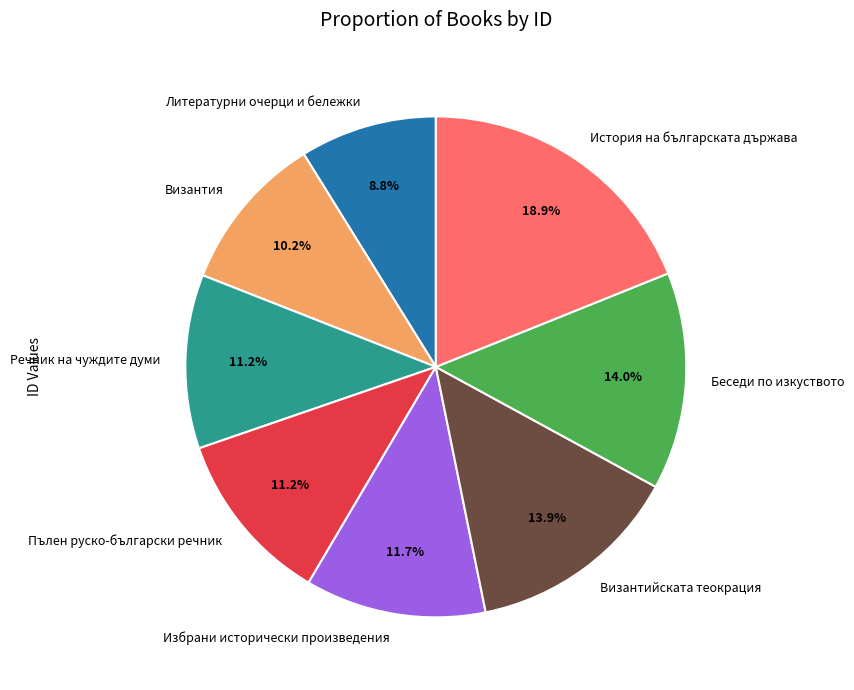

Is there any slice that represents more than half of the pie?

No